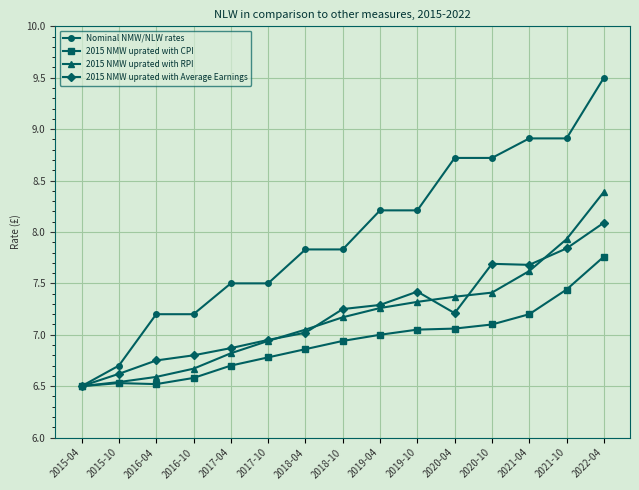

Which series changed the most between 2017-04 and 2021-04?

Nominal NMW/NLW rates